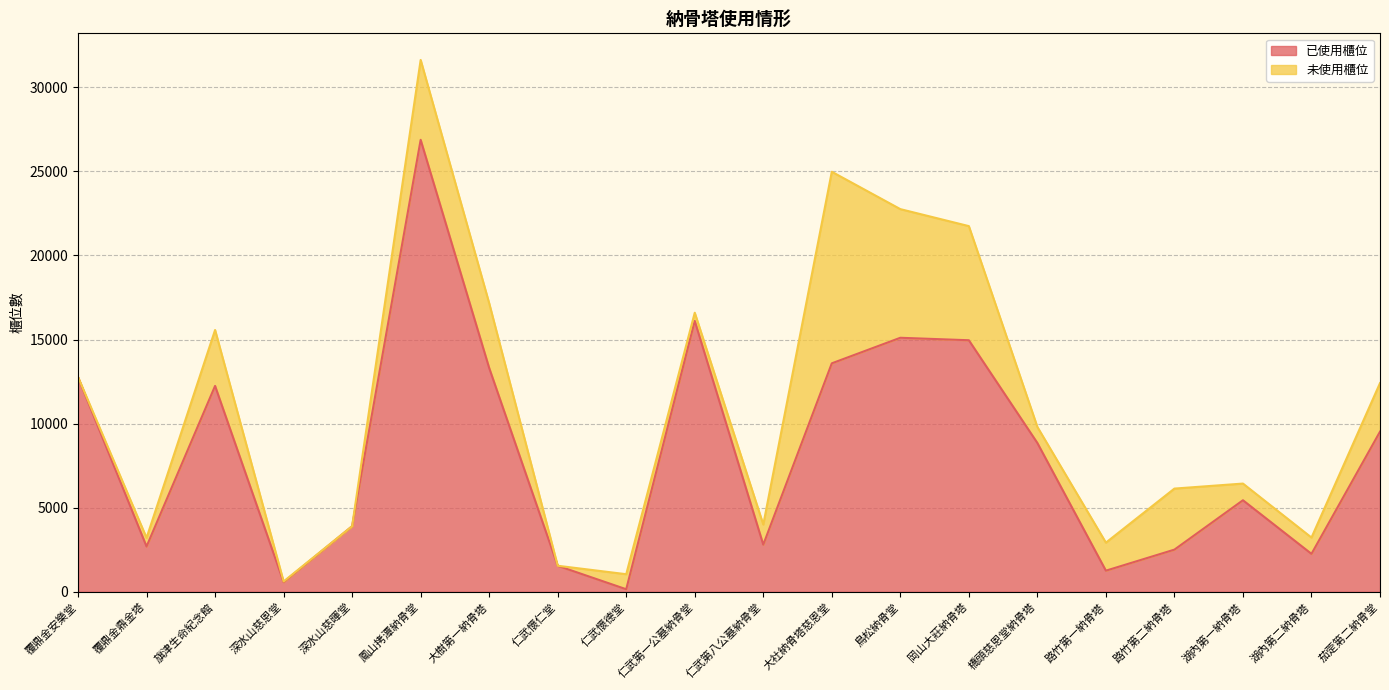

Reading left to right, what are all the values shown in this chart?

覆鼎金安樂堂=12757	覆鼎金鼎金塔=2695	旗津生命紀念館=12241	深水山慈恩堂=578	深水山慈暉堂=3901	鳳山拷潭納骨堂=26871	大樹第一納骨塔=13310	仁武懷仁堂=1549	仁武懷德堂=154	仁武第一公墓納骨堂=16103	仁武第八公墓納骨堂=2804	大社納骨塔慈恩堂=13584	鳥松納骨堂=15103	岡山大莊納骨塔=14956	橋頭慈恩堂納骨塔=8849	路竹第一納骨塔=1258	路竹第二納骨塔=2509	湖內第一納骨塔=5444	湖內第二納骨塔=2258	茄萣第二納骨堂=9521